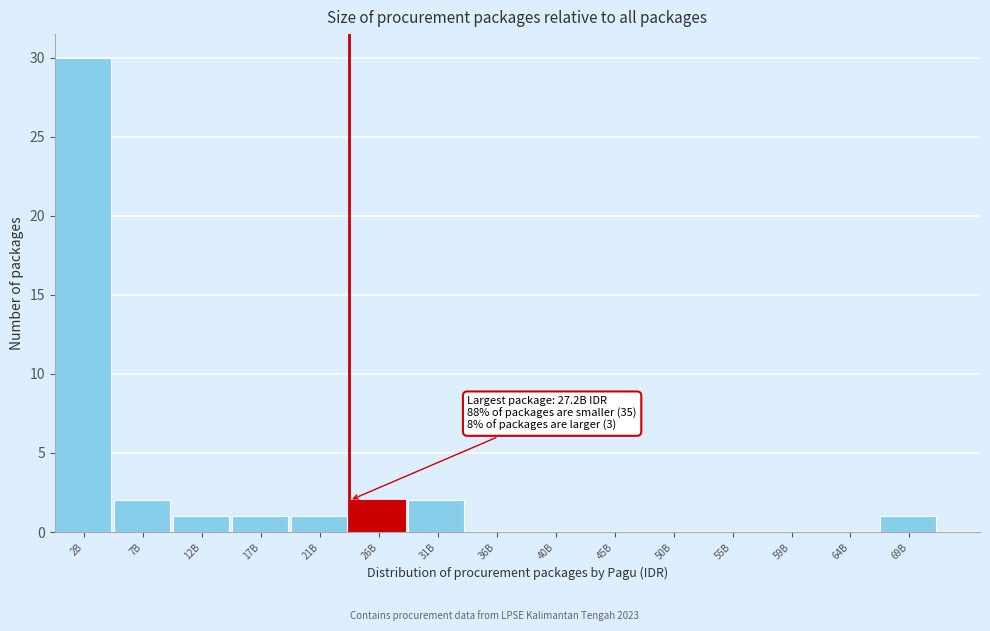

Reading left to right, list all the values displayed in this chart.

2B=30	7B=2	12B=1	17B=1	21B=1	26B=2	31B=2	36B=0	40B=0	45B=0	50B=0	55B=0	59B=0	64B=0	69B=1